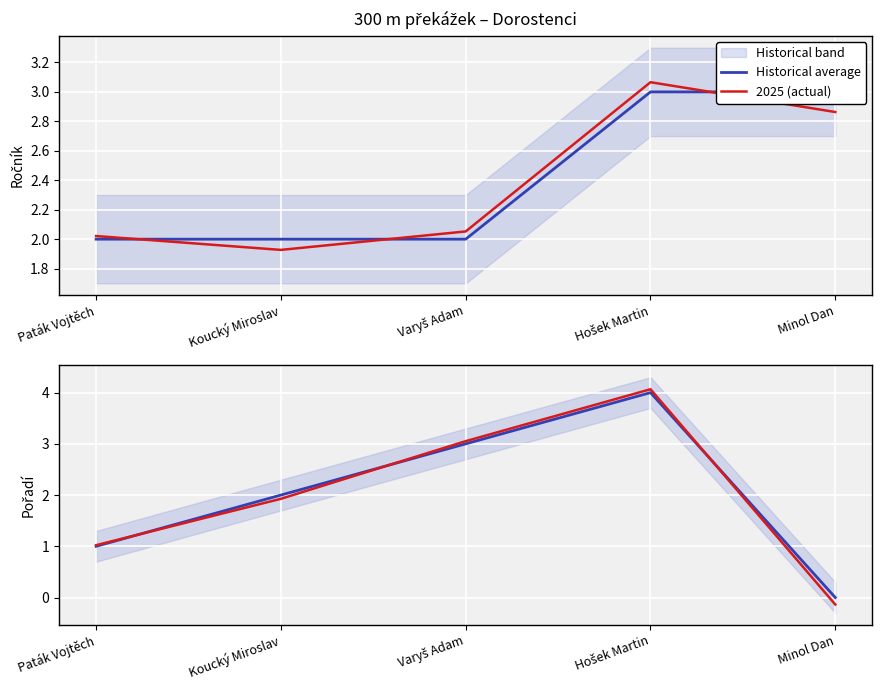

At how many categories does at least one series exceed 0?

4